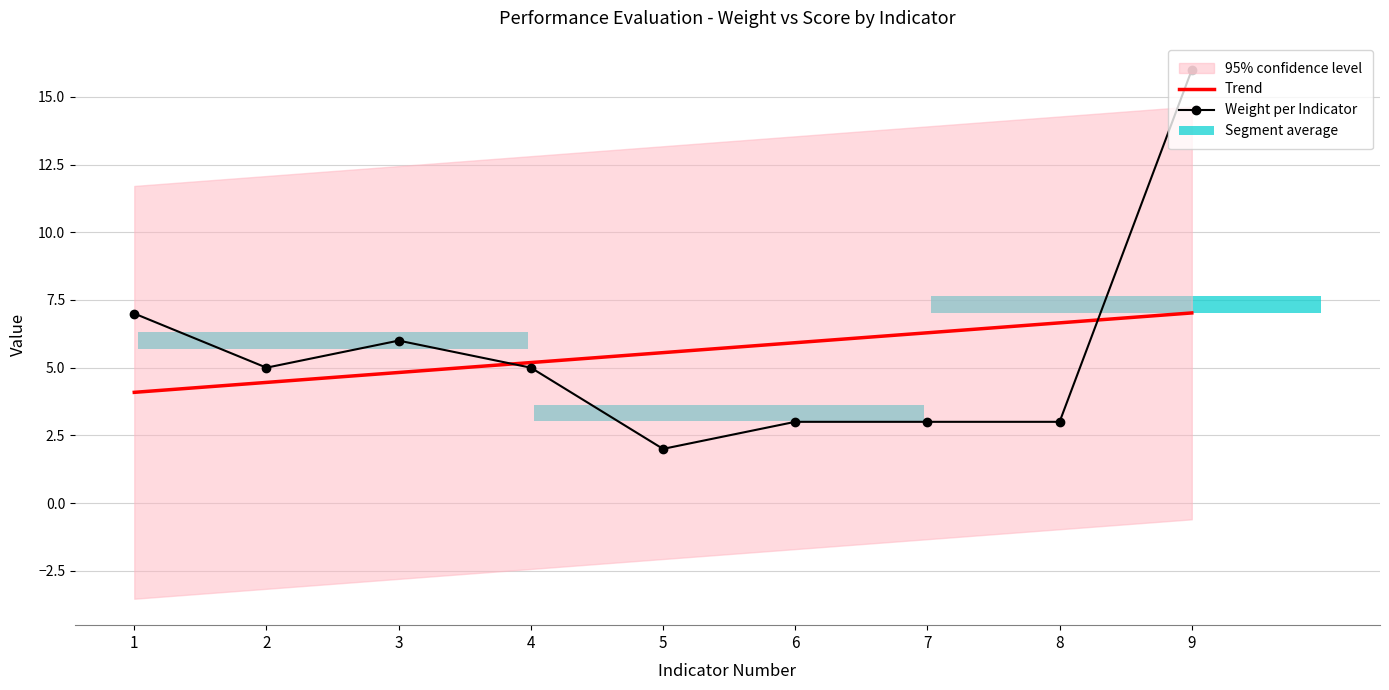

Which series has the largest total across all categories?

Trend